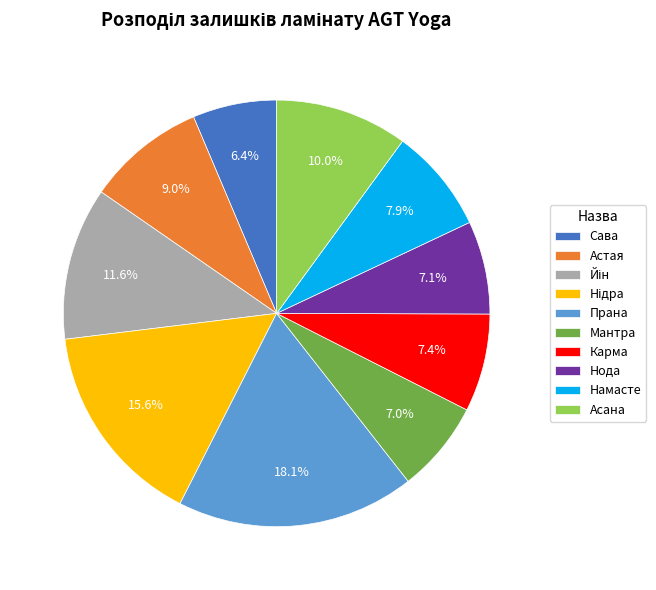

Does Мантра represent more than half of the total?

No